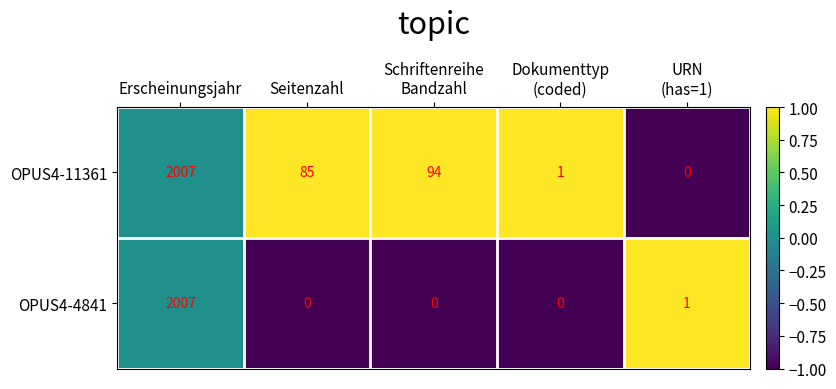

True or false: OPUS4-11361 has a value of 3099 at Erscheinungsjahr.

False